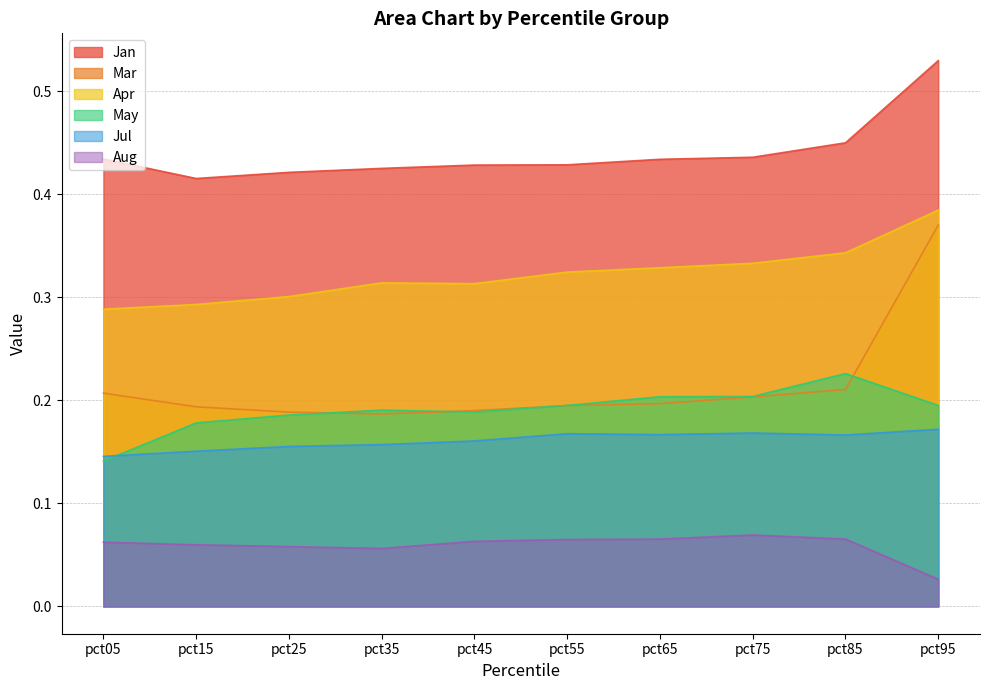

How many categories are shown in the chart?

10